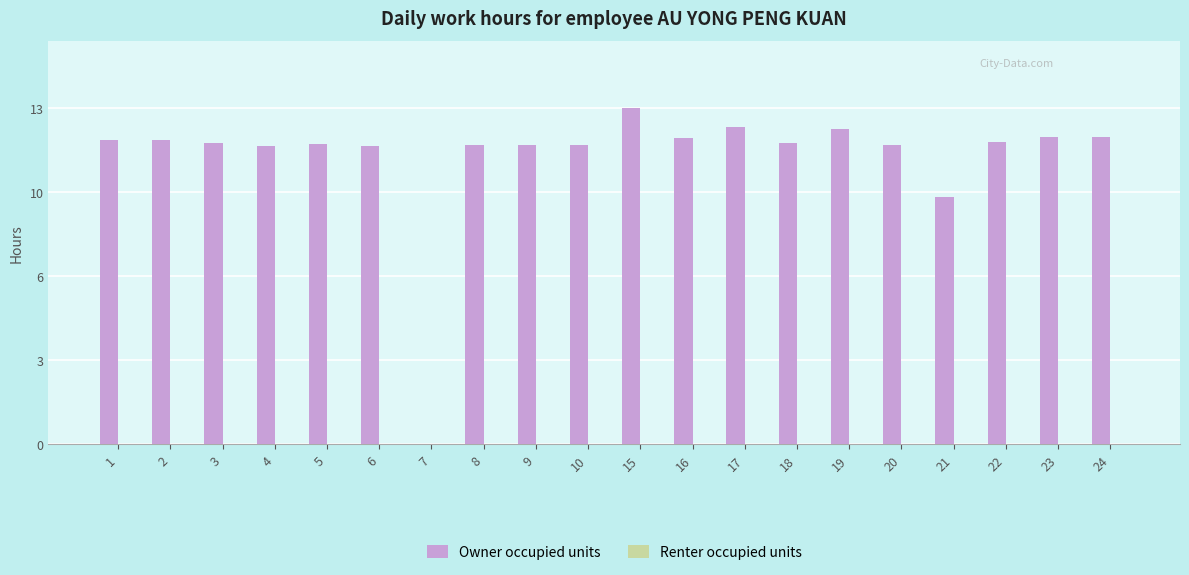

Which has a higher value, 20 or 16?

16